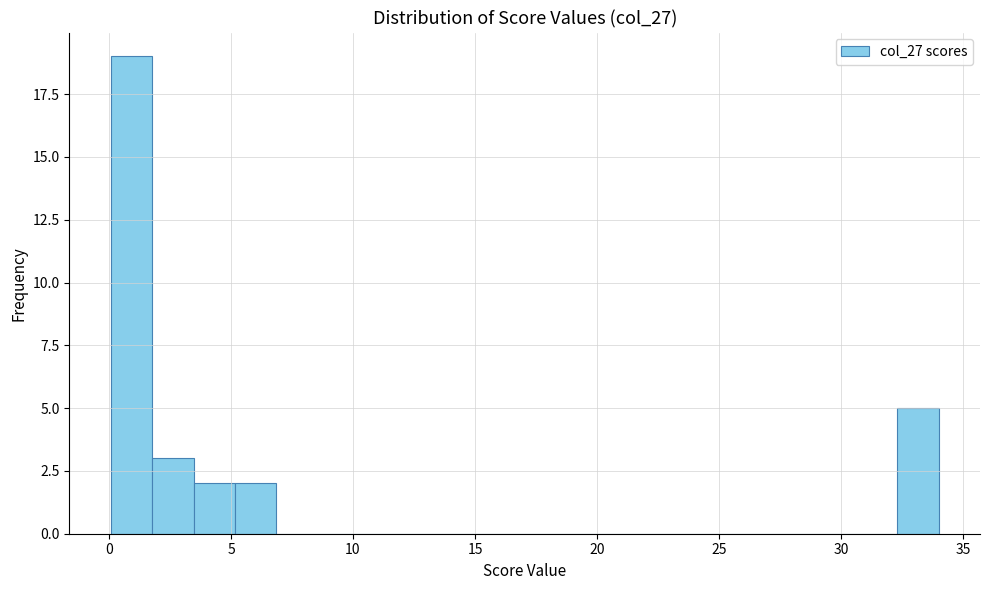

Around what value on the x-axis is the tallest bar? Give the approximate position of its centre, as read against the axis.

1.0